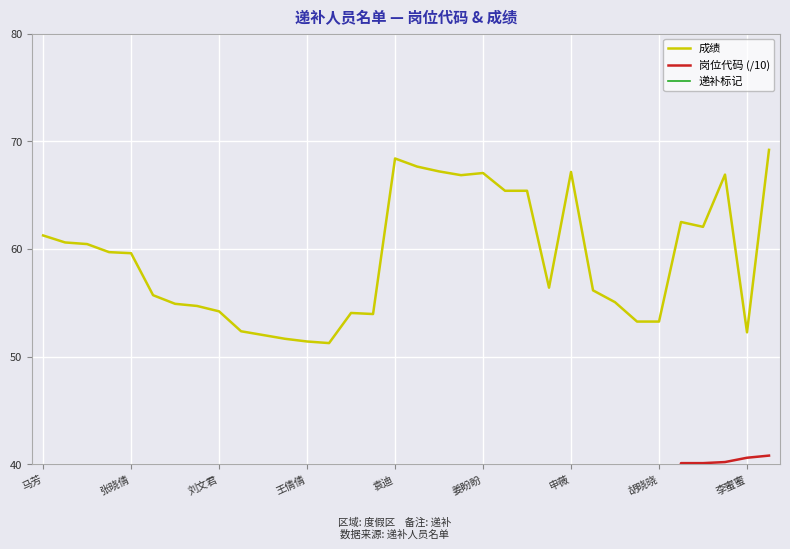

What is the maximum value for 成绩?

69.2